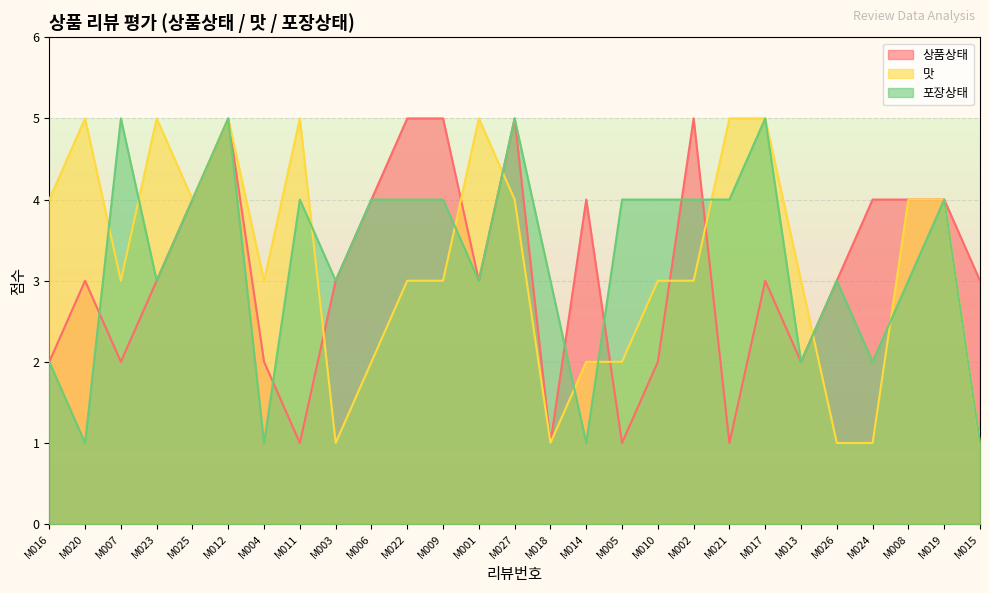

At M008, list the series in order from largest to smallest.

상품상태, 맛, 포장상태